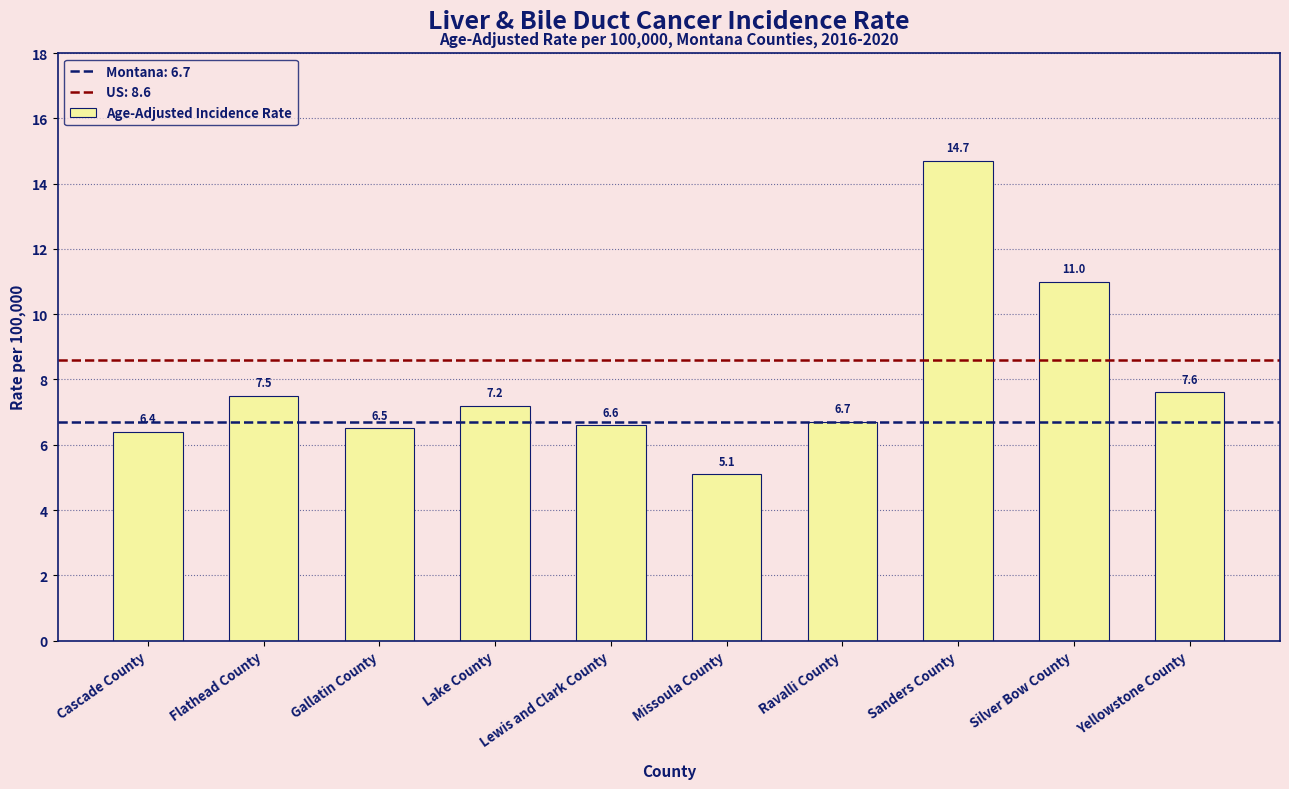

The value at Sanders County is 14.7. True or false?

True